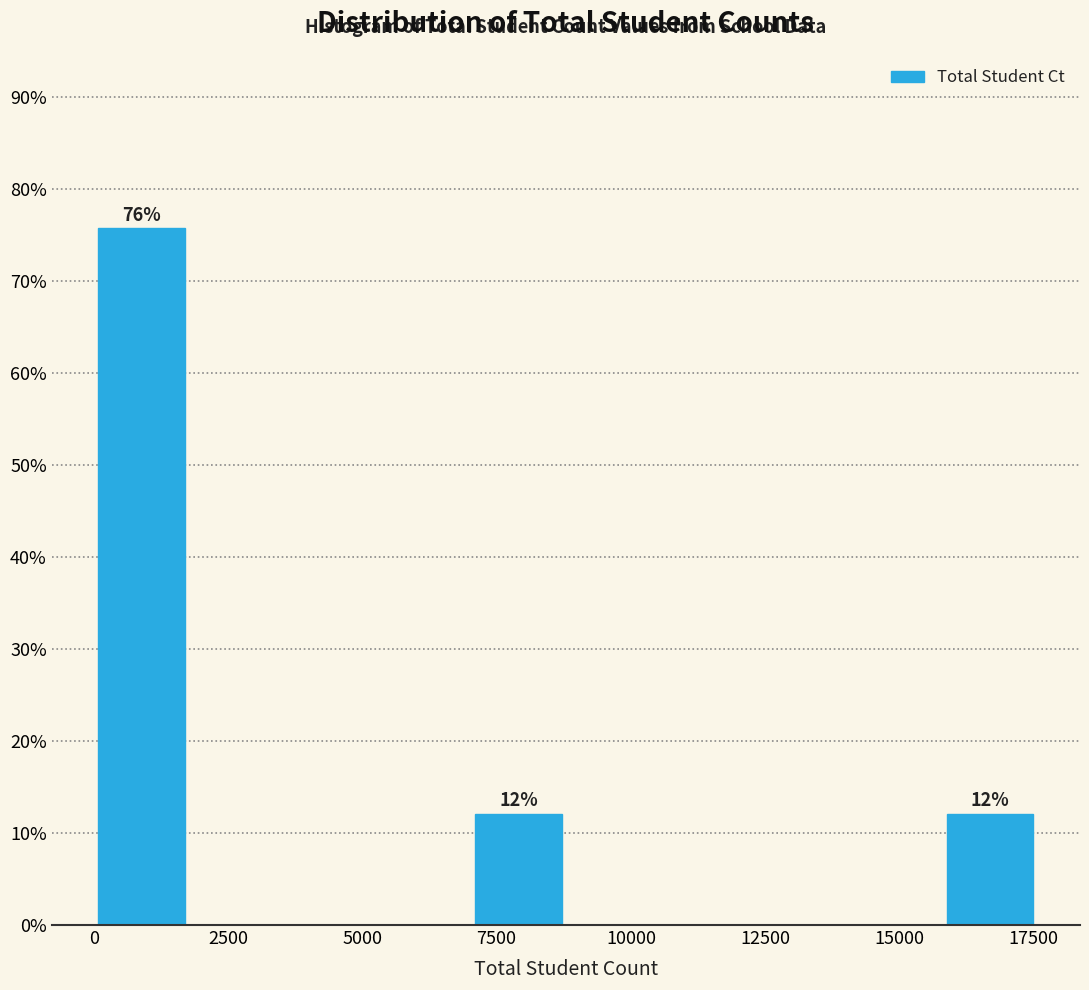

Around what value on the x-axis is the tallest bar? Give the approximate position of its centre, as read against the axis.

1000